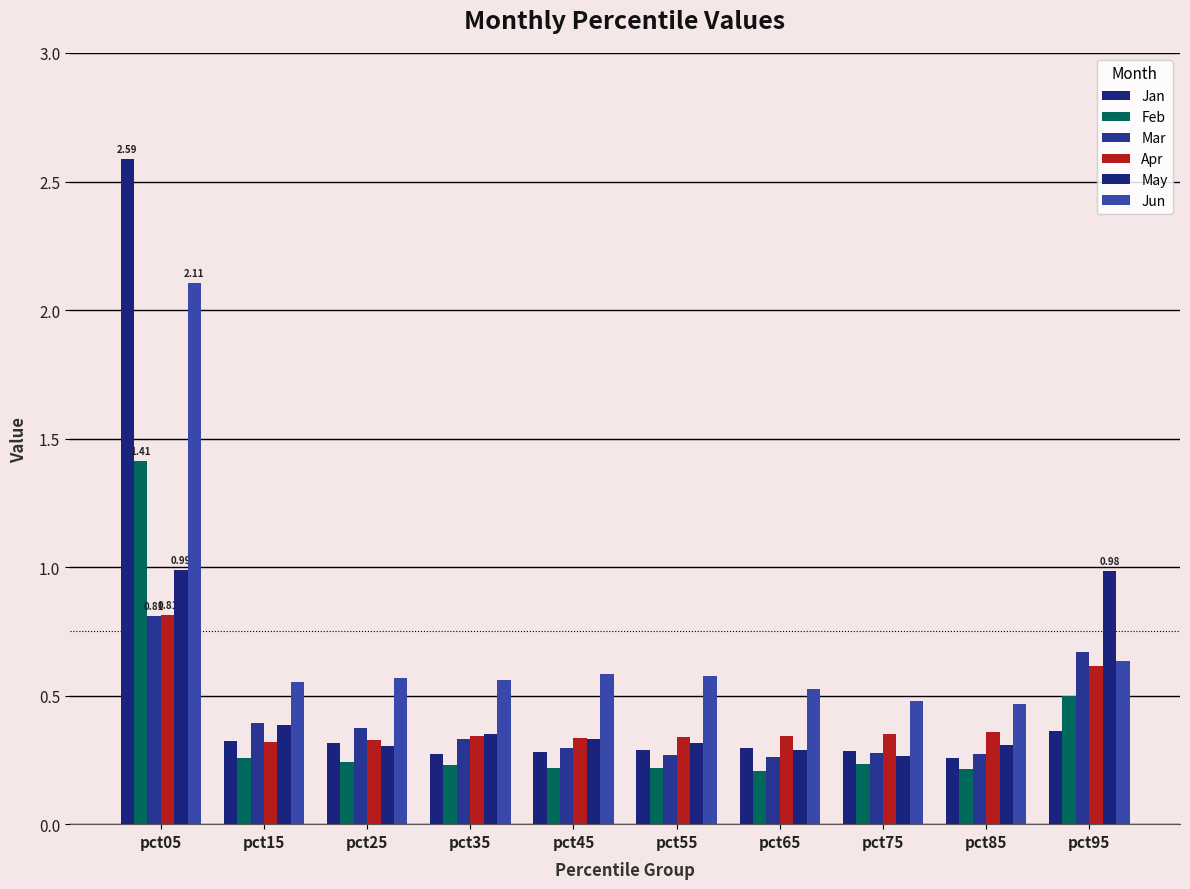

How many groups of bars are there?

10